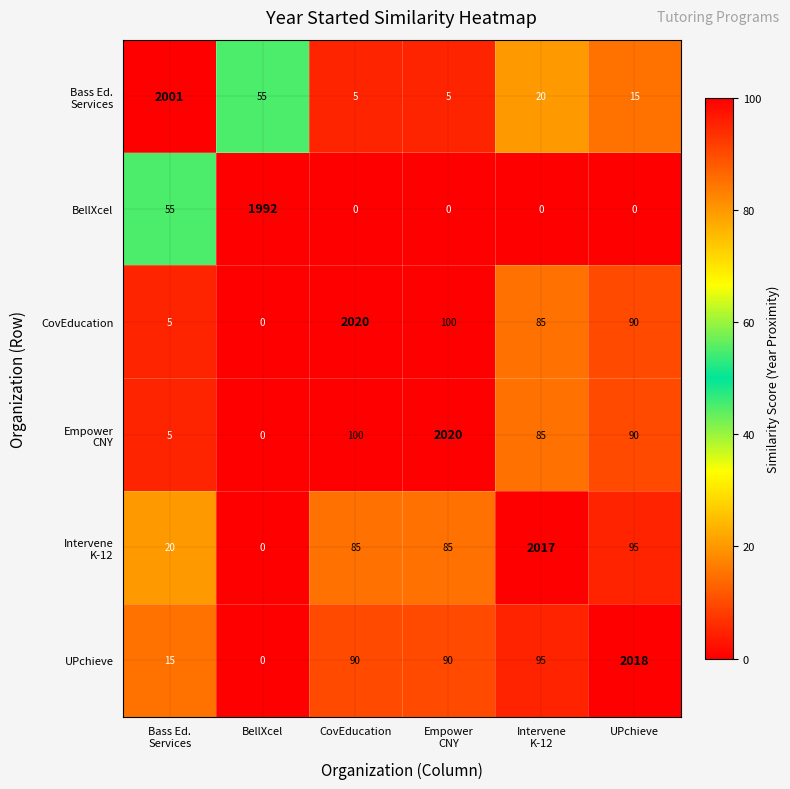

What is the spread (max minus min) of values at BellXcel?

1992